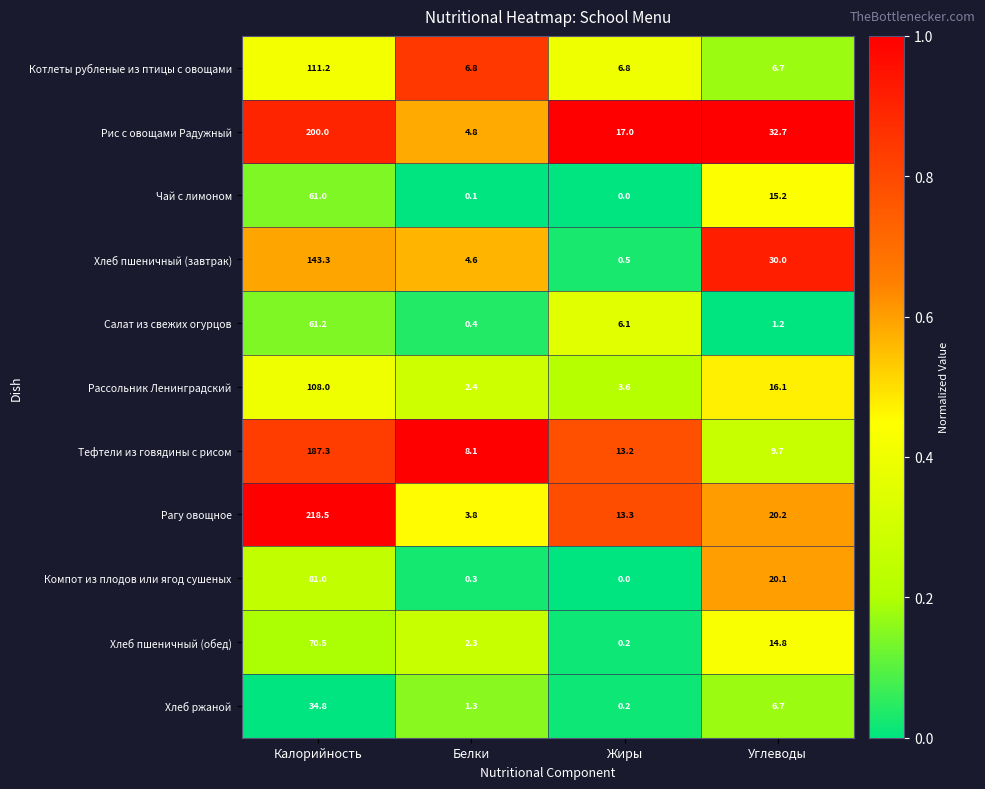

At how many categories does at least one series exceed 0?

4